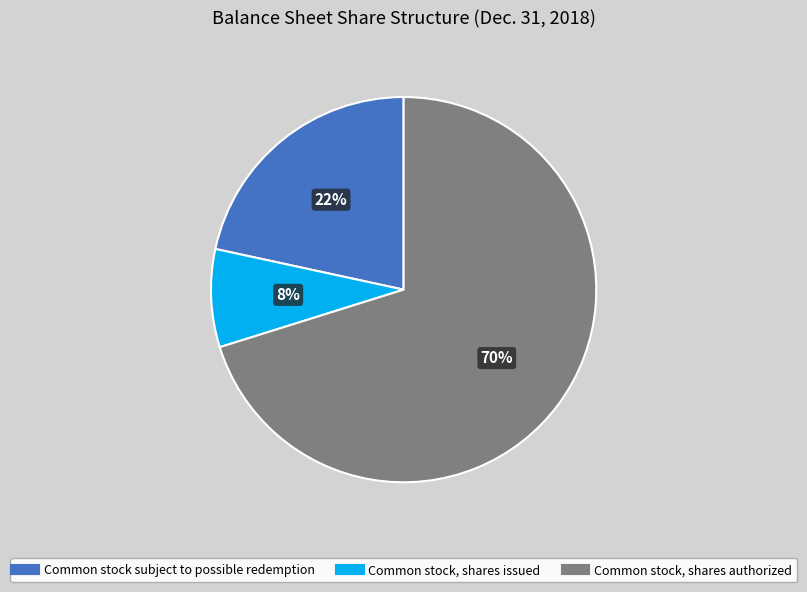

The Common stock, shares issued slice represents 8% of the pie. True or false?

True